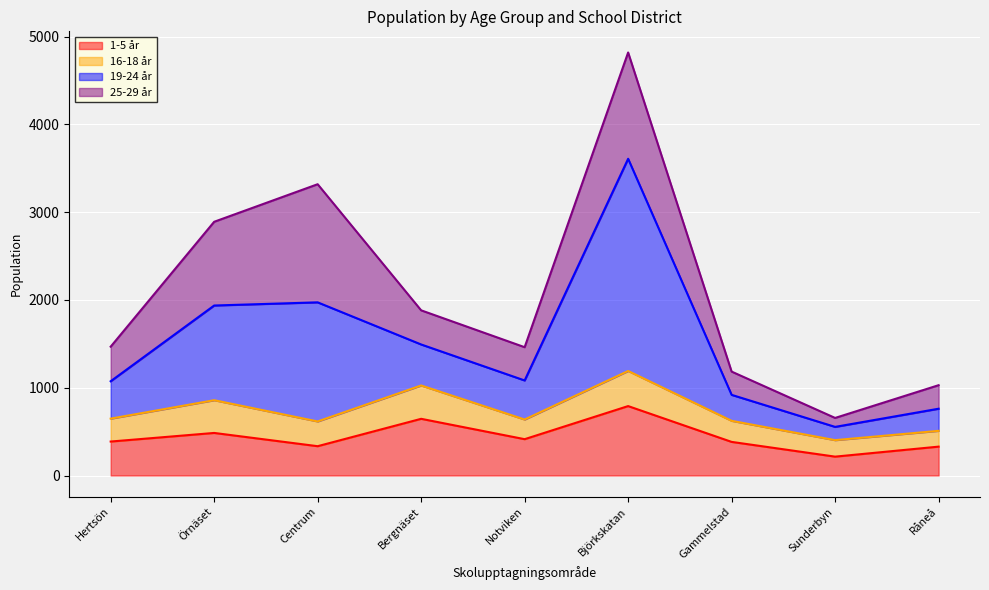

True or false: 1-5 år and 19-24 år intersect in this chart.

False